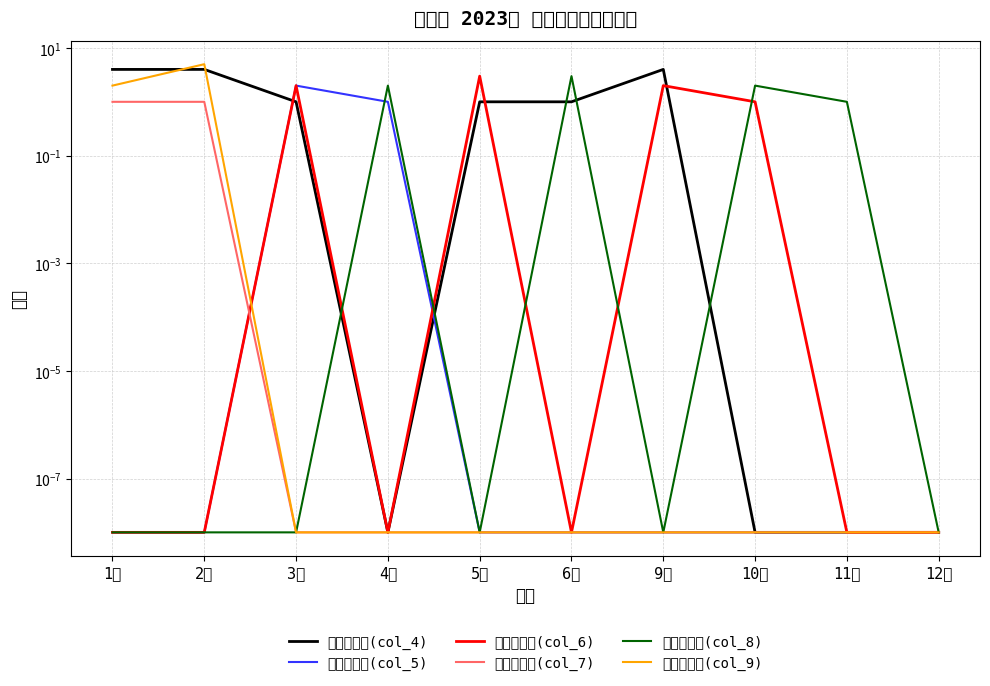

Reading right to left, extract all data points from this chart.

月度计划数(col_4): 12月=0.0	11月=0.0	10月=0.0	9月=4.0	6月=1.0	5月=1.0	4月=0.0	3月=1.0	2月=4.0	1月=4.0
月度完成数(col_5): 12月=0.0	11月=0.0	10月=0.0	9月=0.0	6月=0.0	5月=0.0	4月=1.0	3月=2.0	2月=0.0	1月=0.0
月度计划数(col_6): 12月=0.0	11月=0.0	10月=1.0	9月=2.0	6月=0.0	5月=3.0	4月=0.0	3月=2.0	2月=0.0	1月=0.0
月度完成数(col_7): 12月=0.0	11月=0.0	10月=0.0	9月=0.0	6月=0.0	5月=0.0	4月=0.0	3月=0.0	2月=1.0	1月=1.0
月度计划数(col_8): 12月=0.0	11月=1.0	10月=2.0	9月=0.0	6月=3.0	5月=0.0	4月=2.0	3月=0.0	2月=0.0	1月=0.0
月度完成数(col_9): 12月=0.0	11月=0.0	10月=0.0	9月=0.0	6月=0.0	5月=0.0	4月=0.0	3月=0.0	2月=5.0	1月=2.0